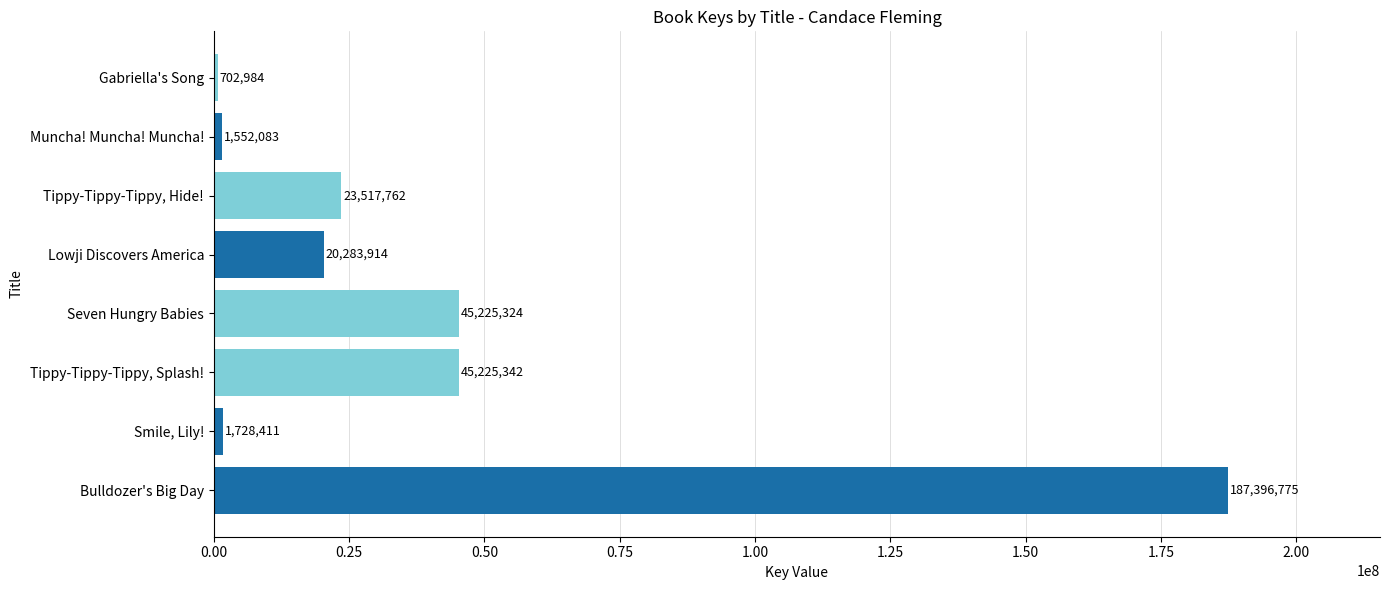

What is the difference between the values at Bulldozer's Big Day and Smile, Lily!?

185668364